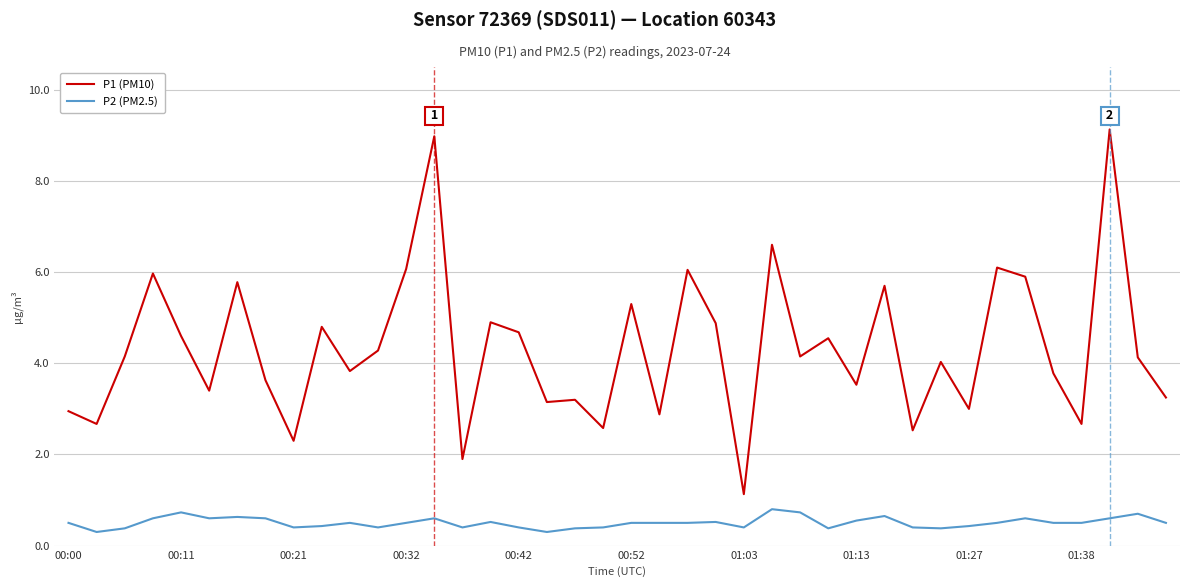

Which series has the largest total across all categories?

P1 (PM10)